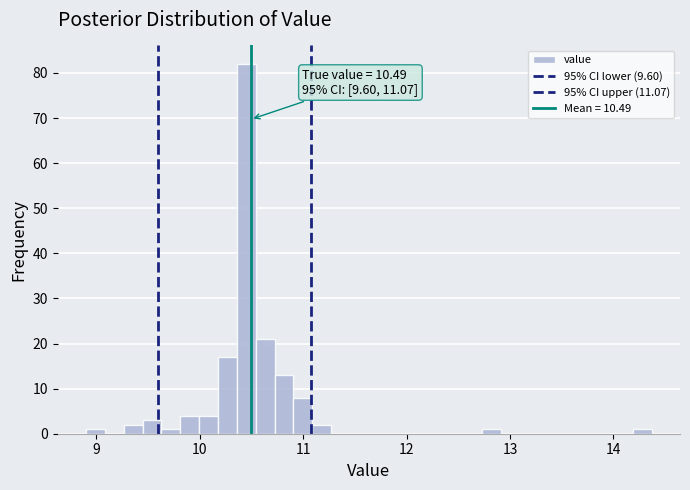

Around what value on the x-axis is the tallest bar? Give the approximate position of its centre, as read against the axis.

10.4